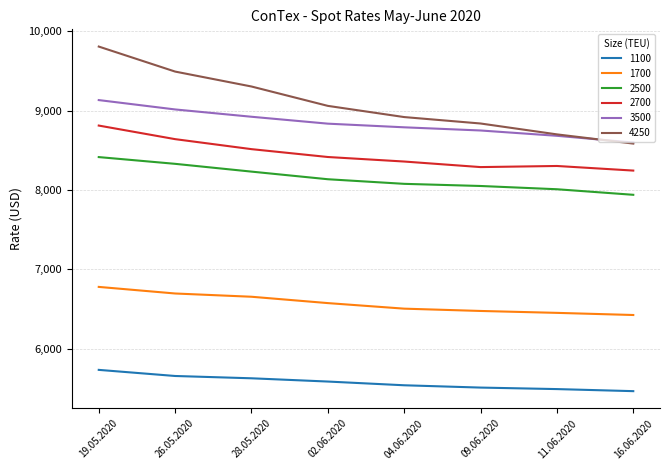

Rank the series by their maximum value, from lowest to highest.

1100, 1700, 2500, 2700, 3500, 4250